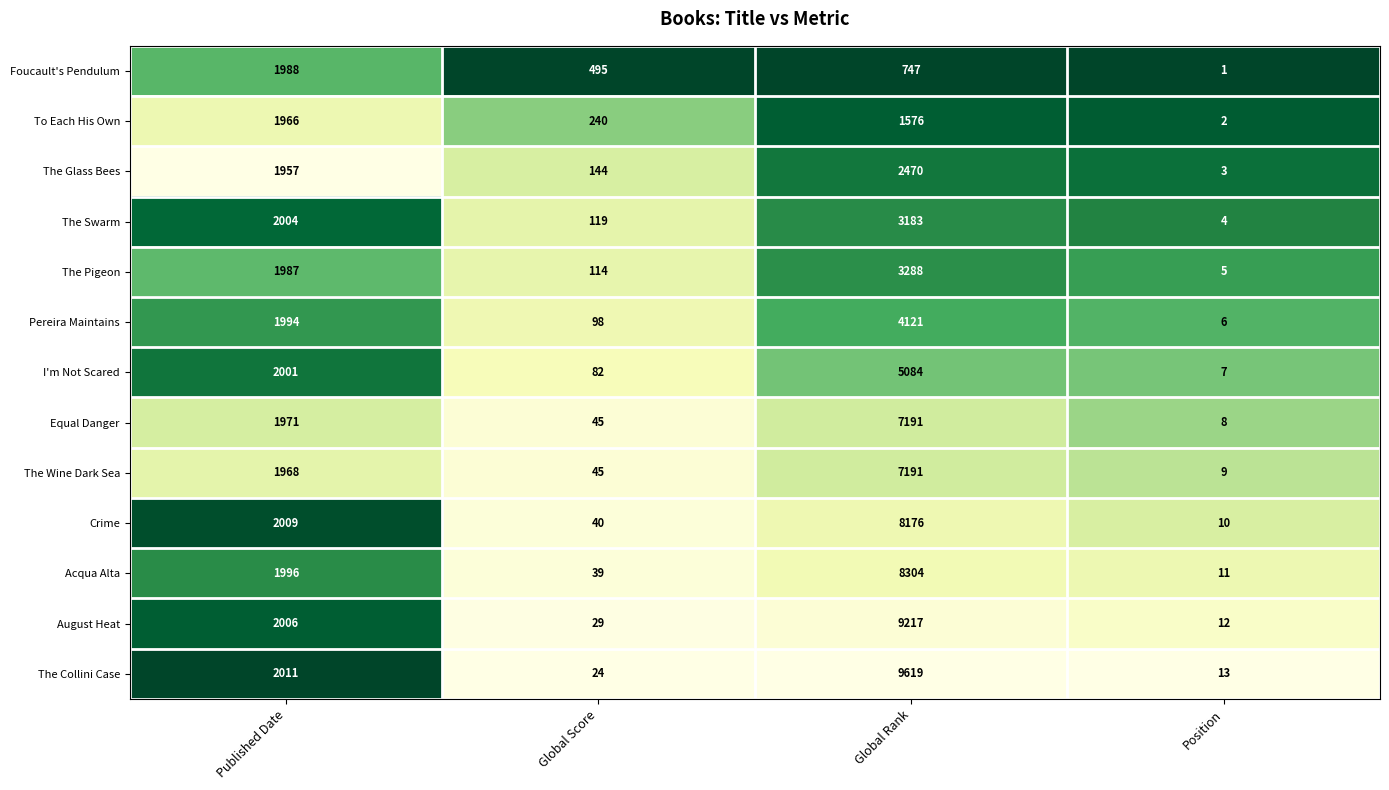

How many data points does each series have?

4